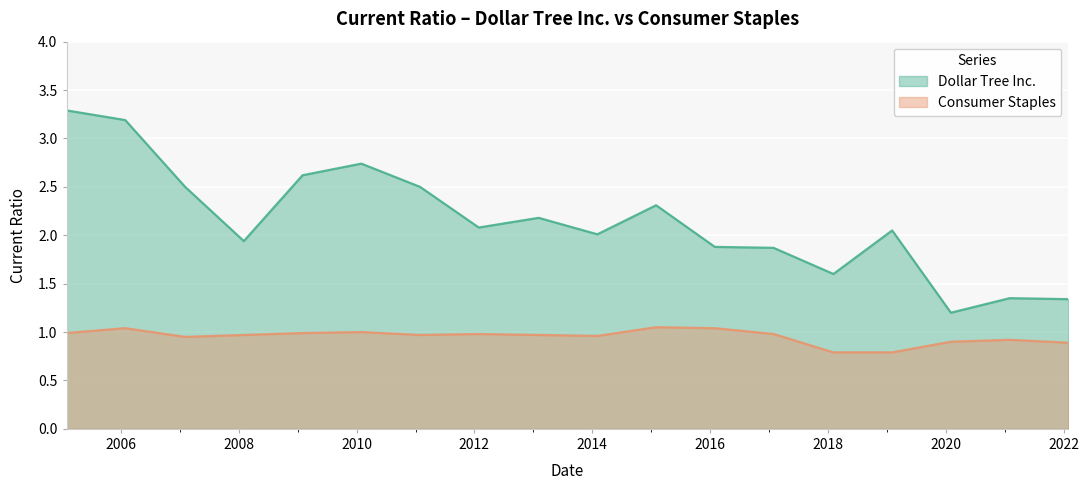

True or false: Dollar Tree Inc. and Consumer Staples cross at least once.

False